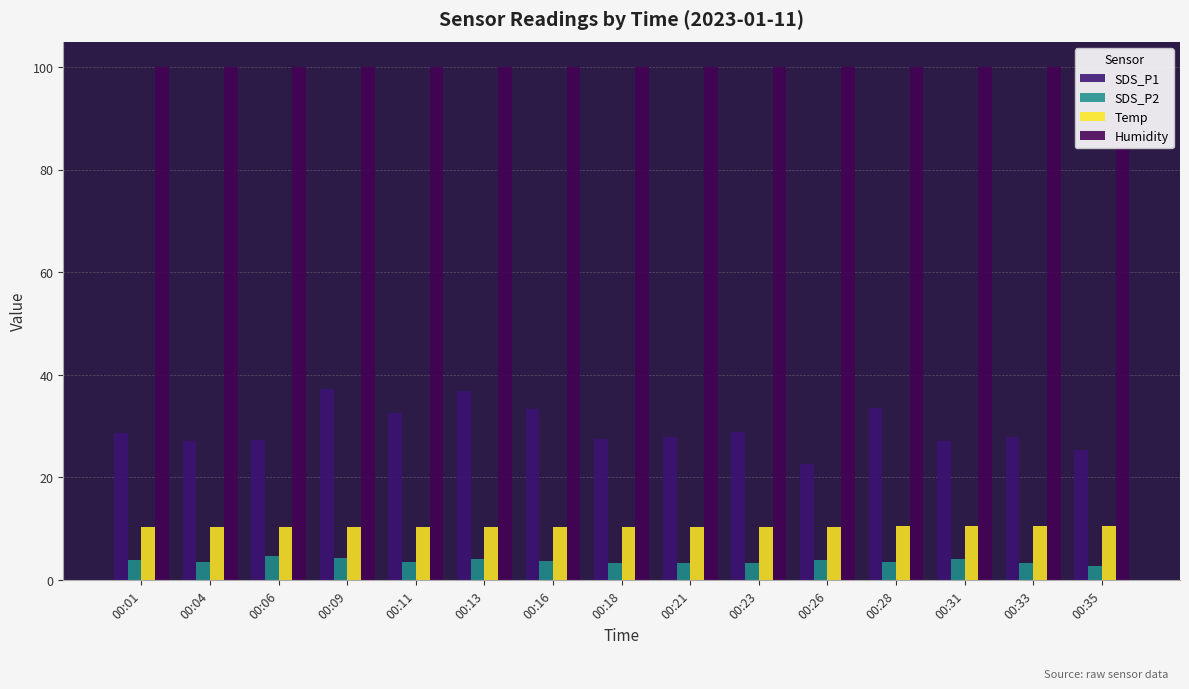

Reading left to right, extract all data points from this chart.

SDS_P1: 28.6	27.2	27.4	37.2	32.6	36.8	33.4	27.5	27.9	28.8	22.6	33.6	27.1	27.8	25.4
SDS_P2: 4.0	3.6	4.7	4.2	3.5	4.1	3.7	3.4	3.3	3.4	3.9	3.5	4.0	3.2	2.8
Temp: 10.3	10.3	10.3	10.3	10.3	10.3	10.3	10.3	10.3	10.3	10.4	10.5	10.6	10.6	10.6
Humidity: 99.9	99.9	99.9	99.9	99.9	99.9	99.9	99.9	99.9	99.9	99.9	99.9	99.9	99.9	99.9